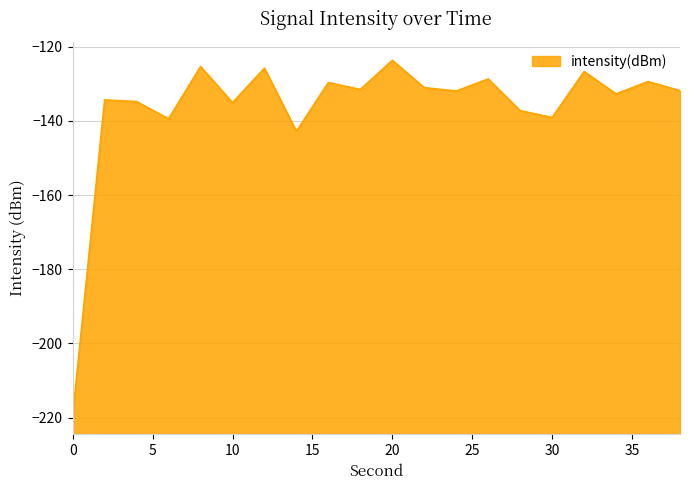

What is the greatest value displayed?

-123.7